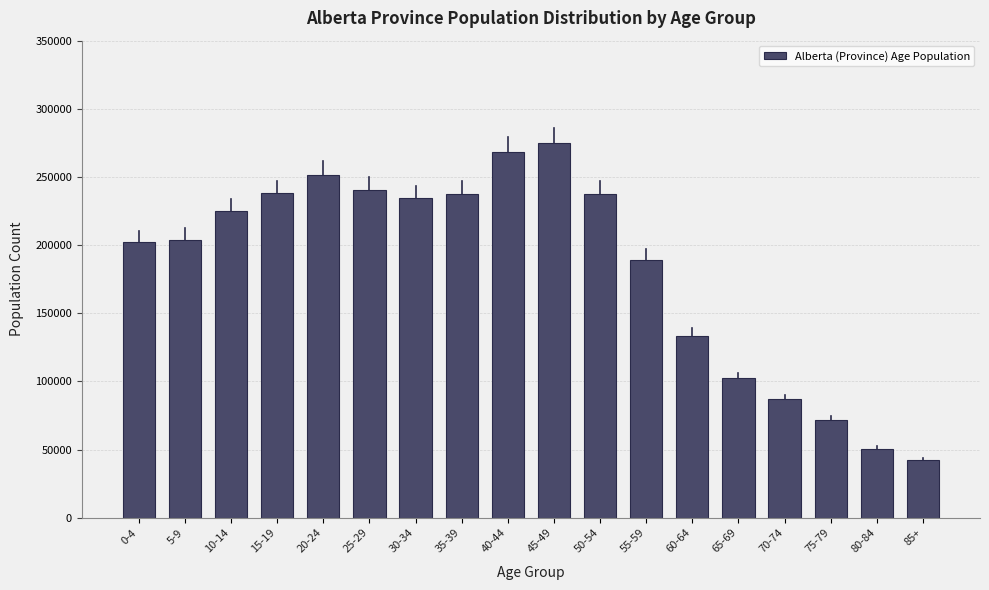

What is the difference between the maximum and minimum values?

232445